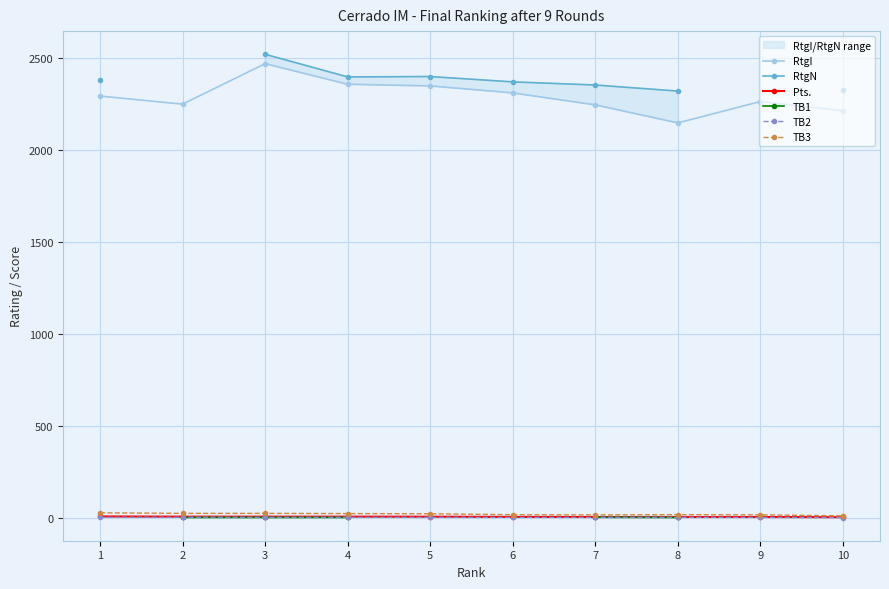

How many lines are shown in the chart?

6